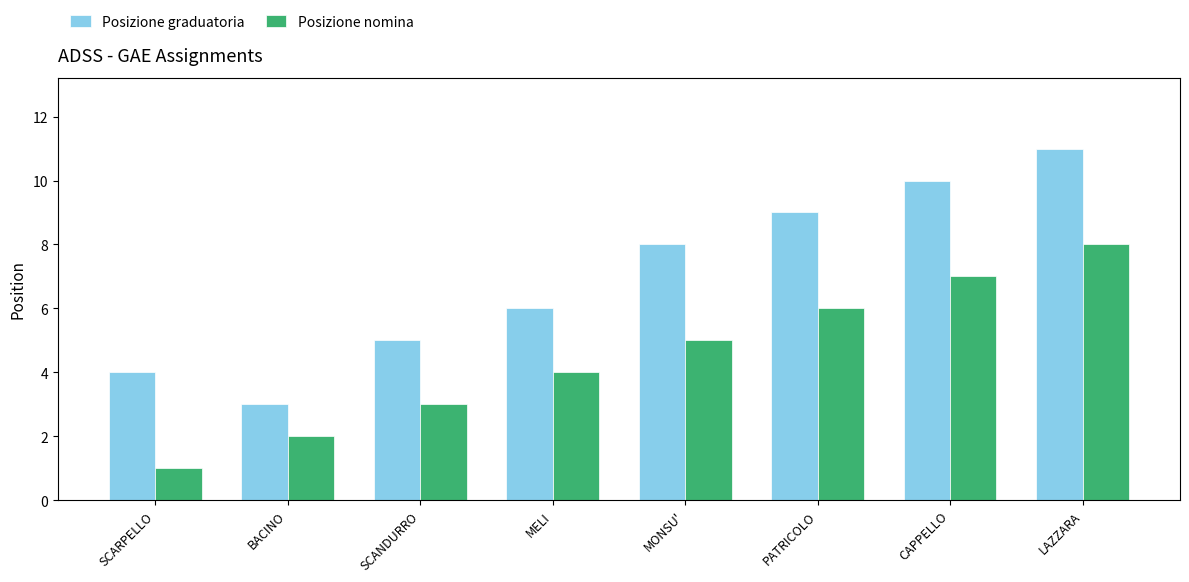

Which series has the largest total across all categories?

Posizione graduatoria